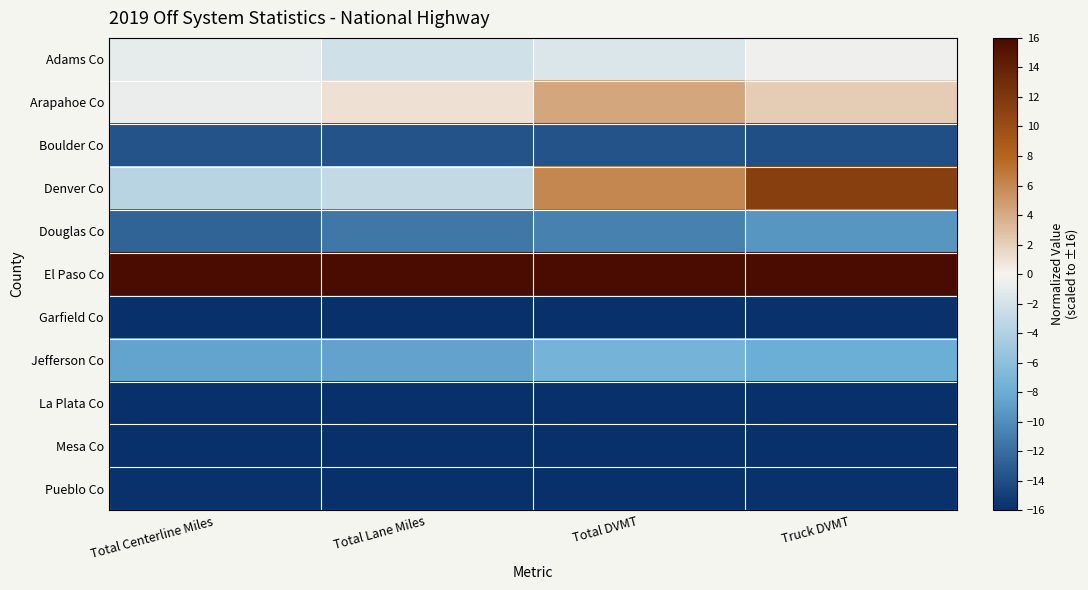

Reading right to left, extract all data points from this chart.

Adams Co: Truck DVMT=-0.5	Total DVMT=-1.5	Total Lane Miles=-2.2	Total Centerline Miles=-0.9
Arapahoe Co: Truck DVMT=2.2	Total DVMT=4.3	Total Lane Miles=1.1	Total Centerline Miles=-0.6
Boulder Co: Truck DVMT=-13.9	Total DVMT=-13.7	Total Lane Miles=-13.7	Total Centerline Miles=-13.7
Denver Co: Truck DVMT=11.3	Total DVMT=6.1	Total Lane Miles=-3.0	Total Centerline Miles=-3.6
Douglas Co: Truck DVMT=-9.4	Total DVMT=-10.8	Total Lane Miles=-11.4	Total Centerline Miles=-12.7
El Paso Co: Truck DVMT=16.0	Total DVMT=16.0	Total Lane Miles=16.0	Total Centerline Miles=16.0
Garfield Co: Truck DVMT=-15.8	Total DVMT=-15.9	Total Lane Miles=-15.9	Total Centerline Miles=-15.9
Jefferson Co: Truck DVMT=-7.9	Total DVMT=-7.3	Total Lane Miles=-8.7	Total Centerline Miles=-8.6
La Plata Co: Truck DVMT=-16.0	Total DVMT=-16.0	Total Lane Miles=-16.0	Total Centerline Miles=-16.0
Mesa Co: Truck DVMT=-15.9	Total DVMT=-15.9	Total Lane Miles=-15.9	Total Centerline Miles=-16.0
Pueblo Co: Truck DVMT=-15.8	Total DVMT=-15.9	Total Lane Miles=-15.9	Total Centerline Miles=-15.8